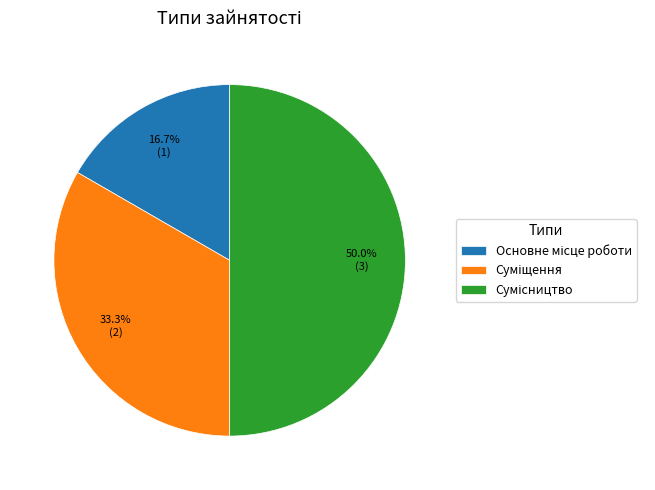

Which category has the biggest portion of the pie?

Сумісництво